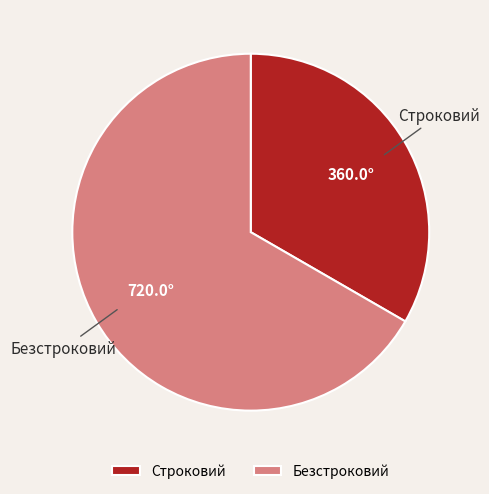

How many slices are in this pie chart?

2